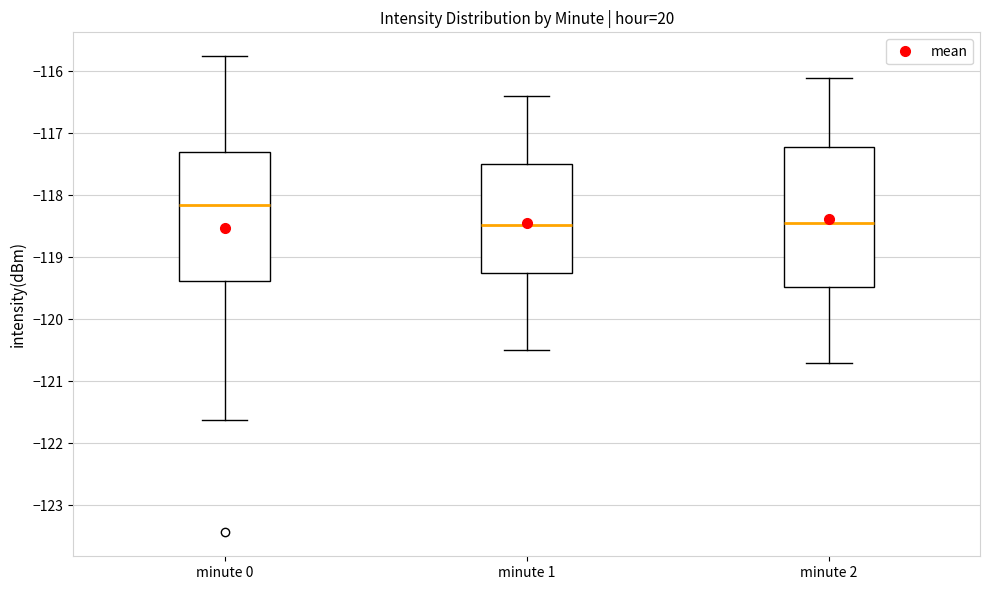

Reading left to right, transcribe this box plot: for each box, give where its median line is, the range the box spans, and where its two whiskers end, as read against the y-axis. The values are not printed on the chart, so give them approximately, as read against the axis.

minute 0: median -118.2, box -119.4 to -117.3, whiskers -121.6 to -115.8
minute 1: median -118.5, box -119.2 to -117.5, whiskers -120.5 to -116.4
minute 2: median -118.4, box -119.5 to -117.2, whiskers -120.7 to -116.1